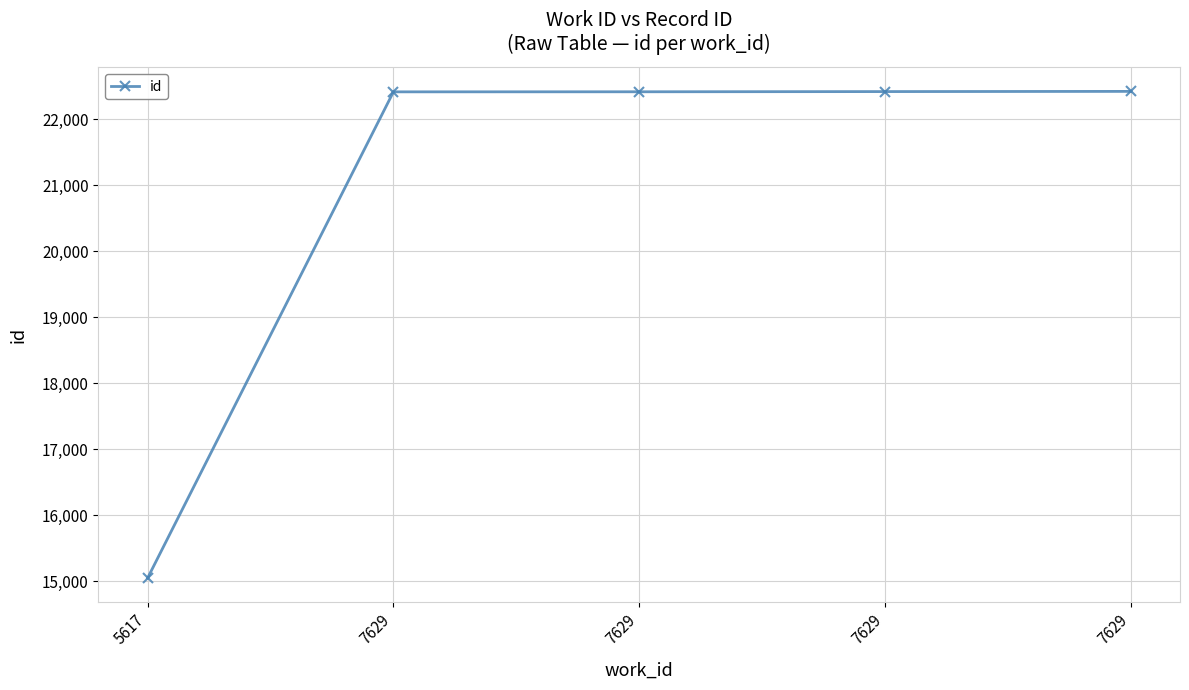

Count the number of data series in this chart.

1